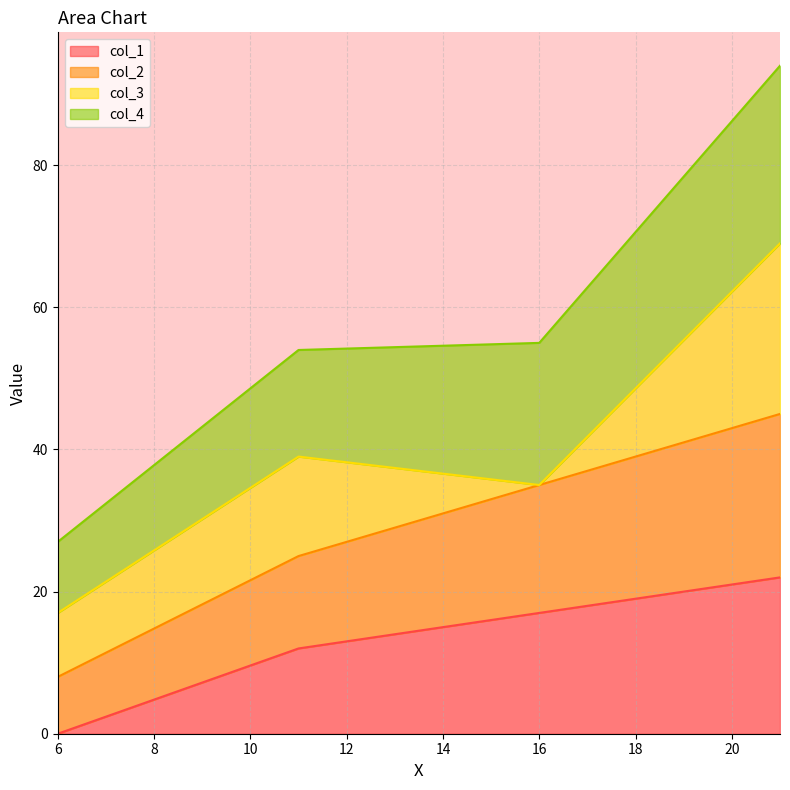

True or false: col_2 has more than 2 interior local peaks.

False